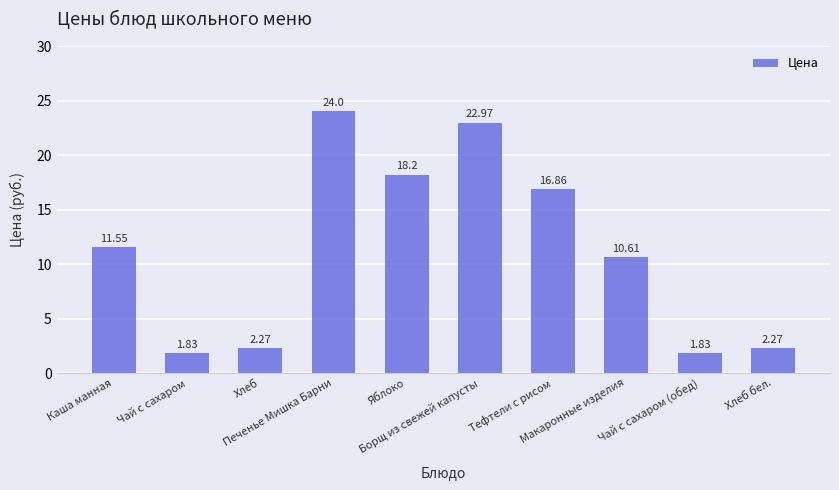

The chart shows a value of 24.0 at Печенье Мишка Барни. True or false?

True